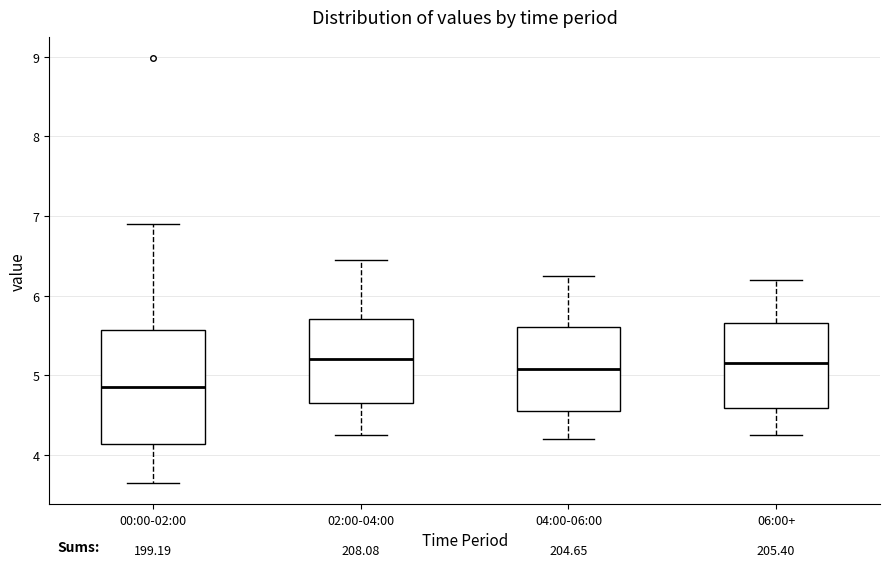

Where does the lower whisker of the box for 06:00+ end on the y-axis? The values are not printed on the chart, so give them approximately, as read against the axis.

4.3